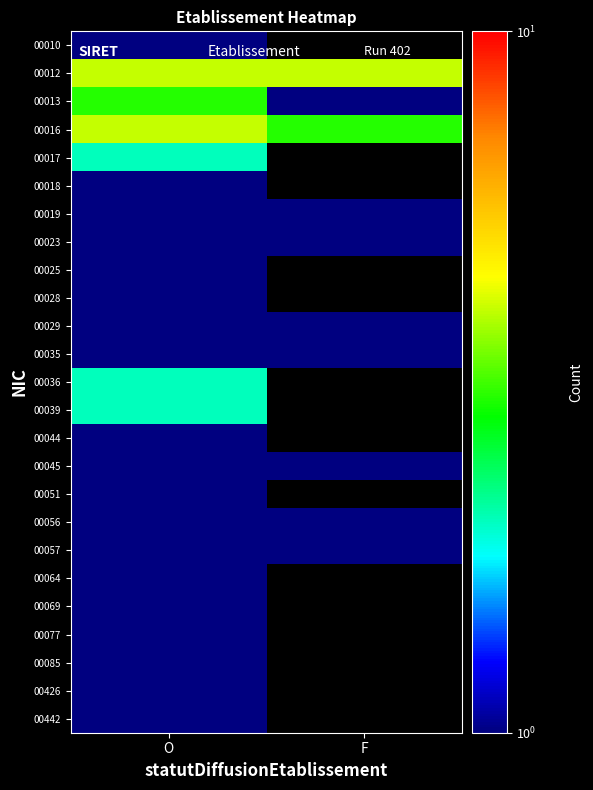

Which has a higher value, F or O?

O